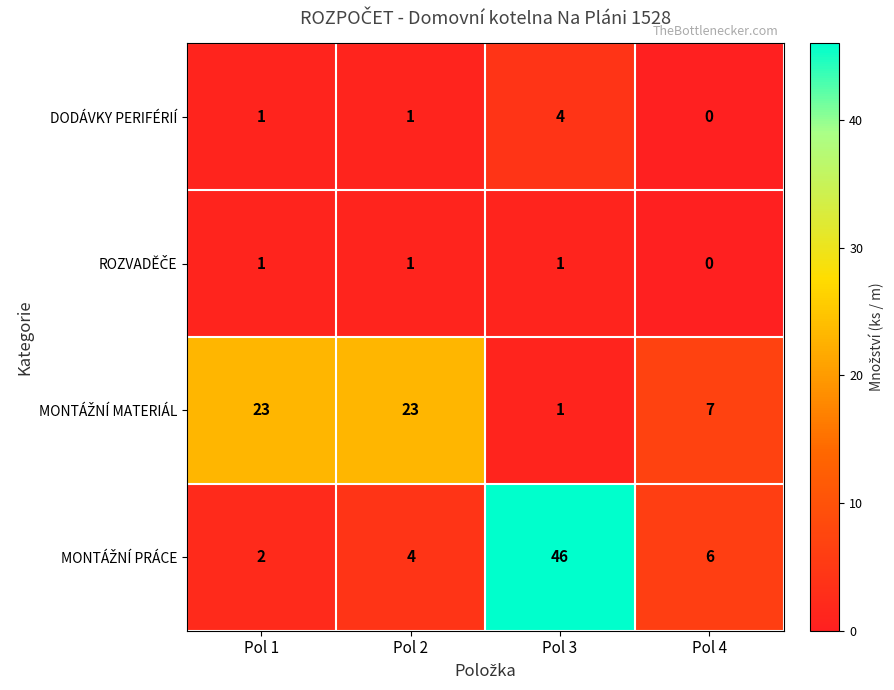

What is the maximum value shown in the chart?

46